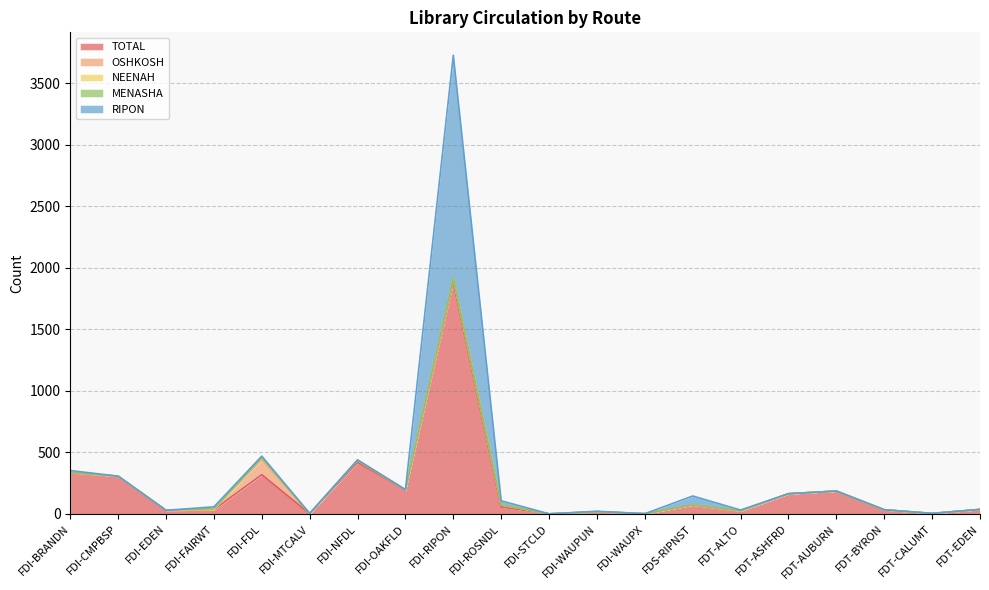

What is the highest value of the TOTAL series?

1888